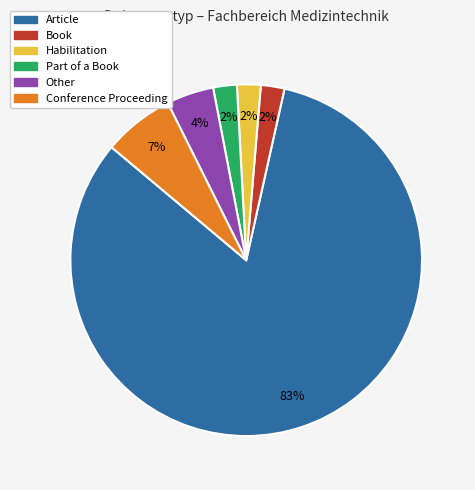

Which category accounts for the majority?

Article